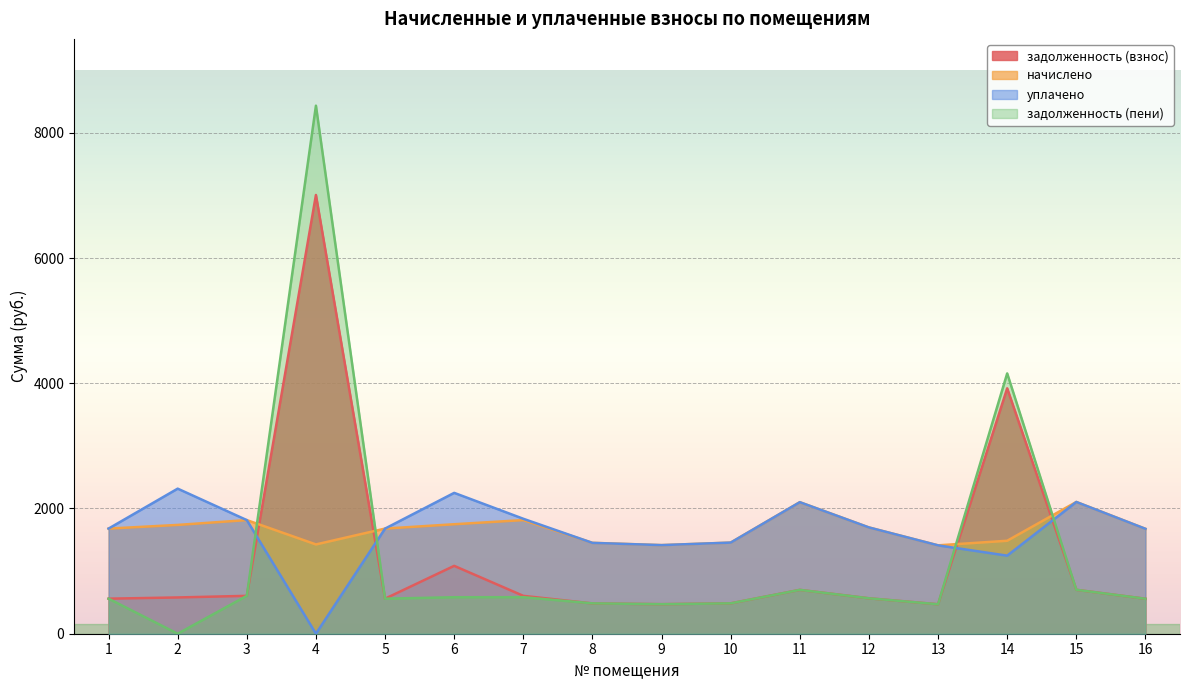

What is the value of the задолженность (взнос) point at the 3rd from the left?

604.9